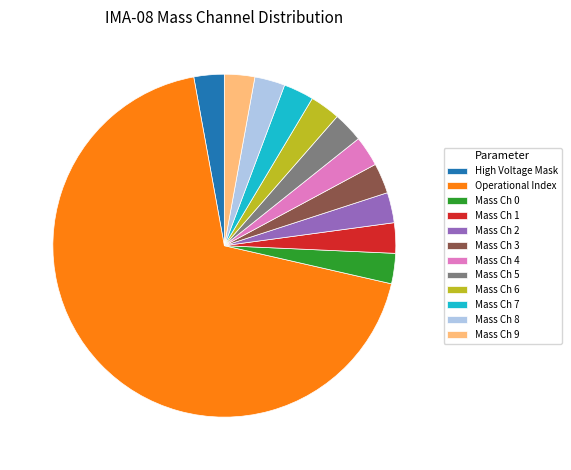

The Mass Ch 9 slice represents 3% of the pie. True or false?

True